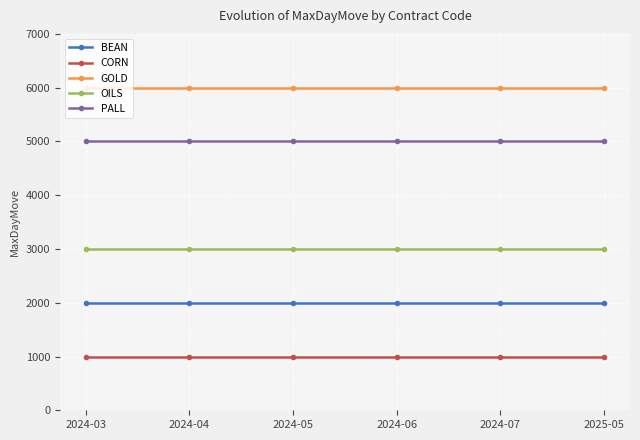

What is the average value of the OILS series?

3000